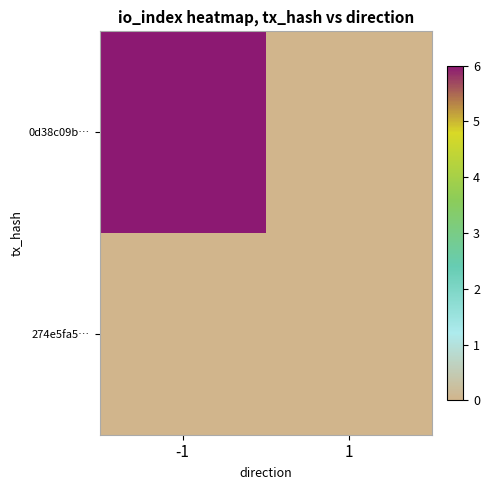

Which series changed the most between -1 and 1?

0d38c09b…